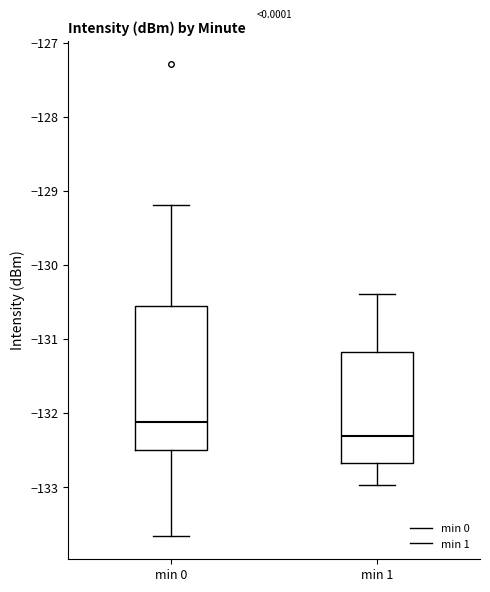

Reading left to right, read every box against the y-axis: the position of its median line, the range the box covers, and the ends of its whiskers. The values are not printed on the chart, so give them approximately, as read against the axis.

min 0: median -132.1, box -132.5 to -130.6, whiskers -133.7 to -129.2
min 1: median -132.3, box -132.7 to -131.2, whiskers -133.0 to -130.4